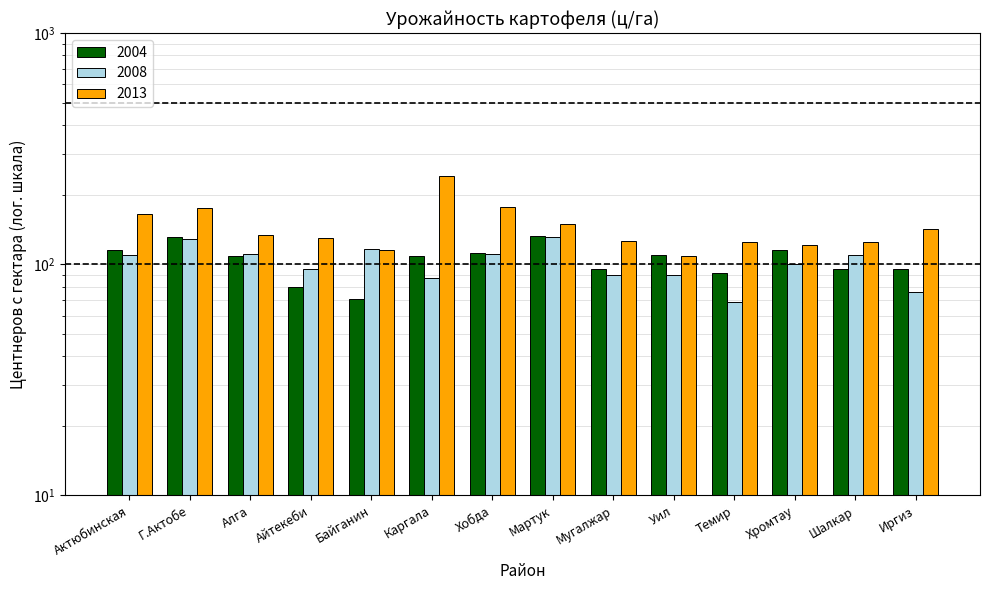

Rank the series by their maximum value, from lowest to highest.

2008, 2004, 2013